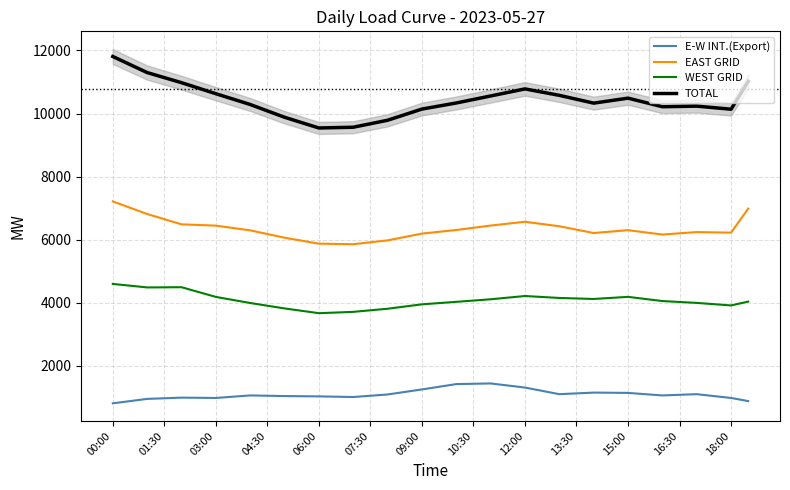

Reading left to right, list all the values displayed in this chart.

E-W INT.(Export): 810.0	880.0	950.0	970.0	990.0	985.0	980.0	1020.0	1060.0	1050.0	1040.0	1035.0	1030.0	1020.0	1010.0	1050.0	1090.0	1170.0	1250.0	1335.0	1420.0	1430.0	1440.0	1375.0	1310.0	1205.0	1100.0	1125.0	1150.0	1145.0	1140.0	1100.0	1060.0	1080.0	1100.0	1040.0	980.0	880.0
EAST GRID: 7212.0	7012.5	6813.0	6649.5	6486.0	6465.0	6444.0	6369.5	6295.0	6178.5	6062.0	5967.5	5873.0	5864.0	5855.0	5916.0	5977.0	6084.5	6192.0	6249.0	6306.0	6376.5	6447.0	6507.0	6567.0	6496.0	6425.0	6317.5	6210.0	6255.5	6301.0	6231.5	6162.0	6201.0	6240.0	6231.0	6222.0	6985.5
WEST GRID: 4596.0	4540.5	4485.0	4488.5	4492.0	4338.0	4184.0	4087.5	3991.0	3905.0	3819.0	3743.5	3668.0	3689.0	3710.0	3759.5	3809.0	3879.0	3949.0	3988.5	4028.0	4068.5	4109.0	4161.0	4213.0	4182.0	4151.0	4135.0	4119.0	4152.5	4186.0	4119.5	4053.0	4023.5	3994.0	3954.0	3914.0	4035.0
TOTAL: 11808.0	11553.0	11298.0	11138.0	10978.0	10803.0	10628.0	10457.0	10286.0	10083.5	9881.0	9711.0	9541.0	9553.0	9565.0	9675.5	9786.0	9963.5	10141.0	10237.5	10334.0	10445.0	10556.0	10668.0	10780.0	10678.0	10576.0	10452.5	10329.0	10408.0	10487.0	10351.0	10215.0	10224.5	10234.0	10185.0	10136.0	11020.5